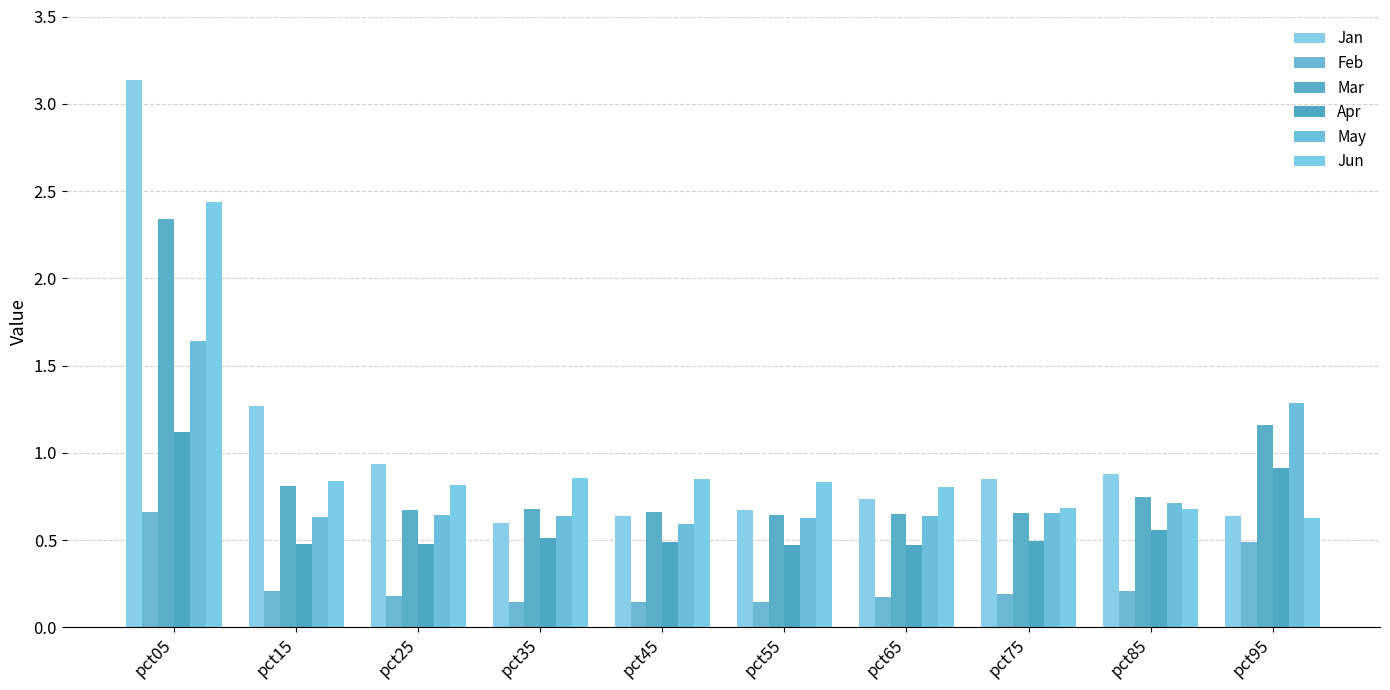

At which label is May closest to 1?

pct85